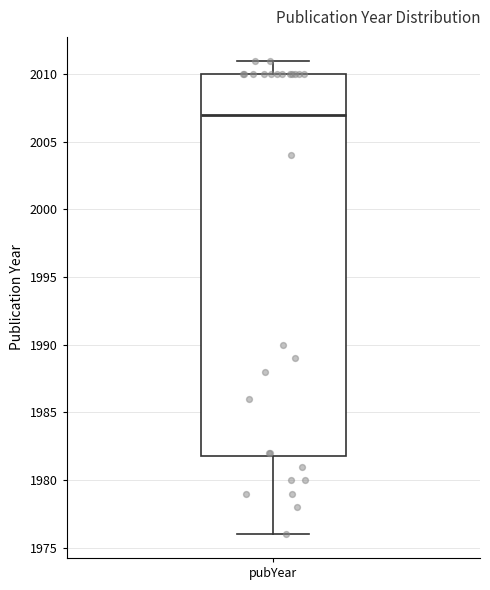

Where is the upper edge of the box for pubYear on the y-axis? The values are not printed on the chart, so give them approximately, as read against the axis.

2010